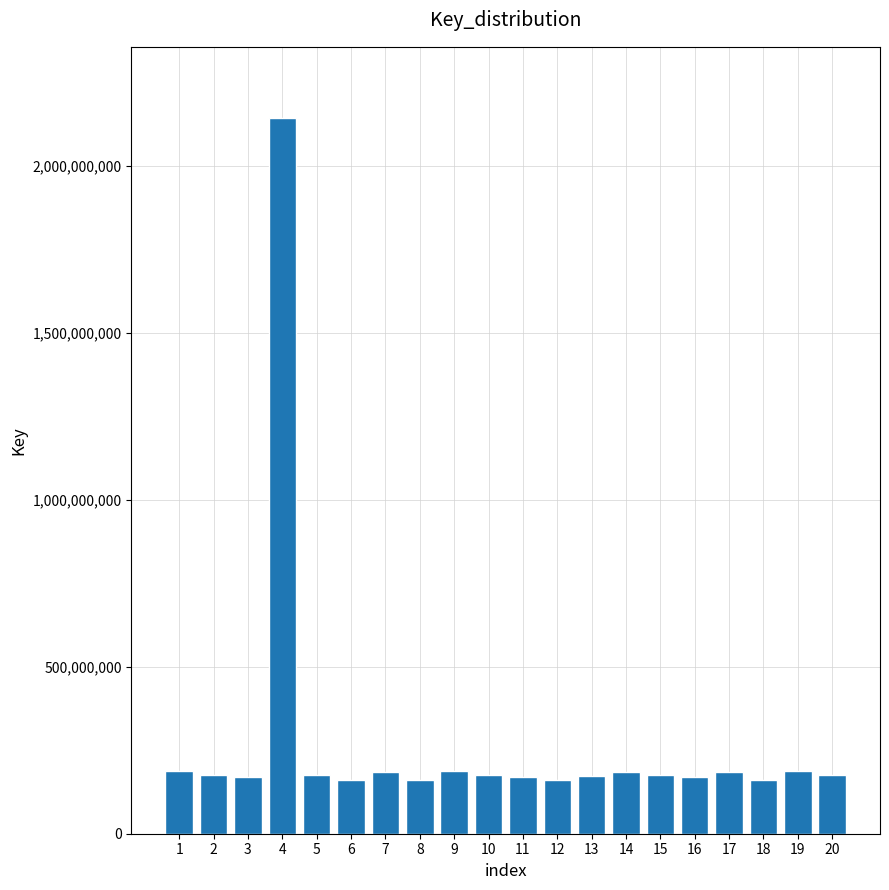

What is the change in value from 4 to 14?

-1957558934